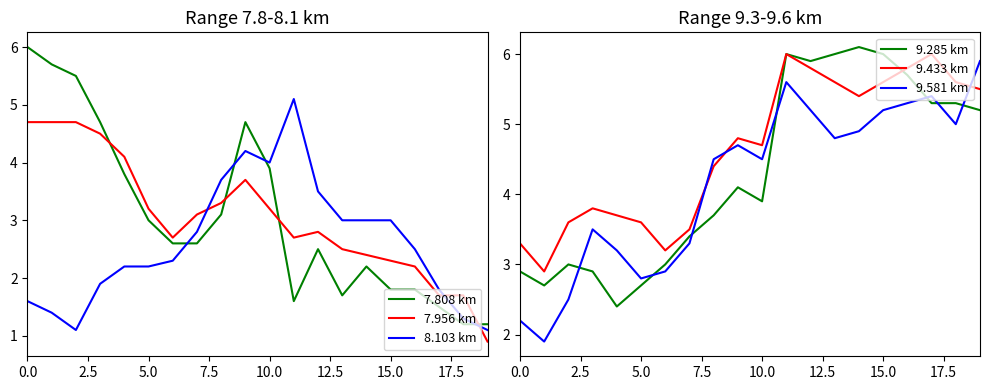

What is the average value of the 7.956 km series?

3.1